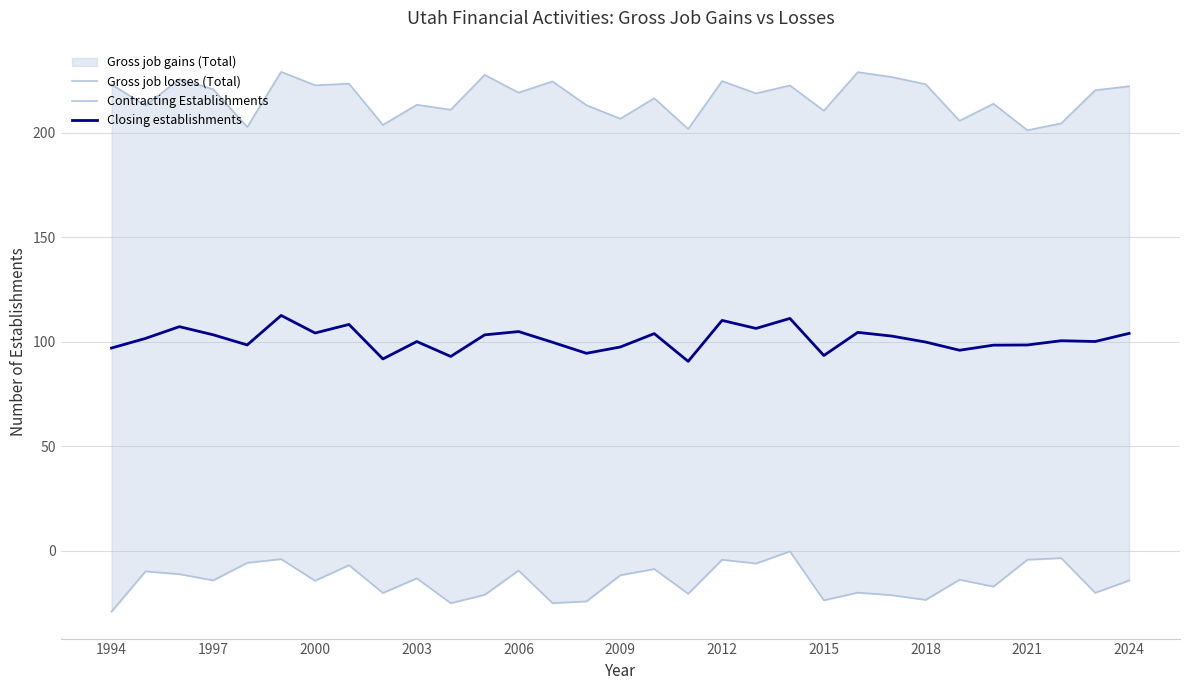

What is the lowest value of the Closing establishments series?

90.7